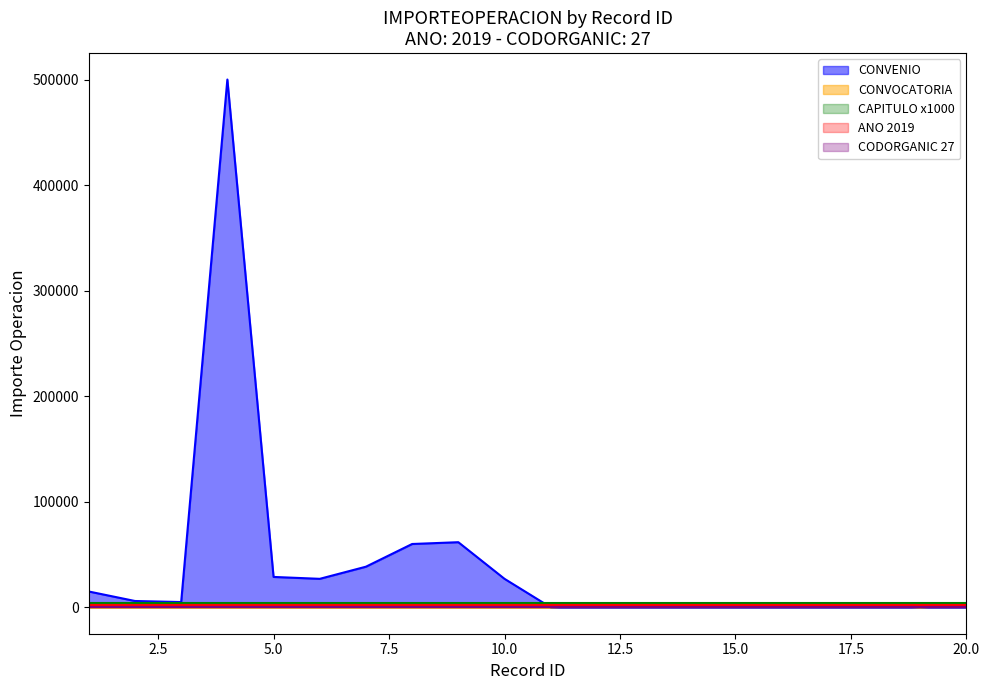

What is the maximum value shown in the chart?

500000